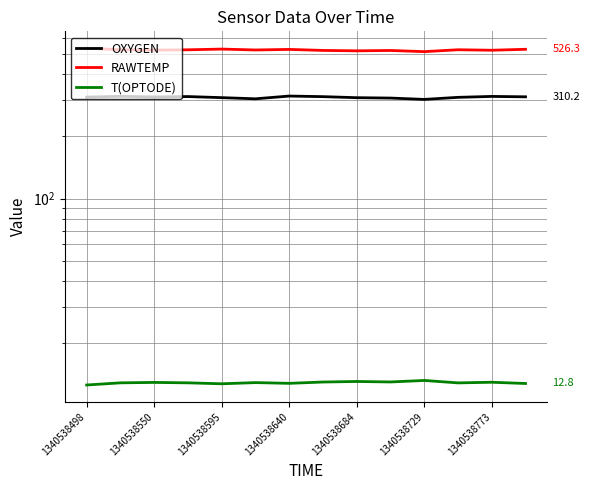

True or false: OXYGEN and T(OPTODE) intersect in this chart.

False